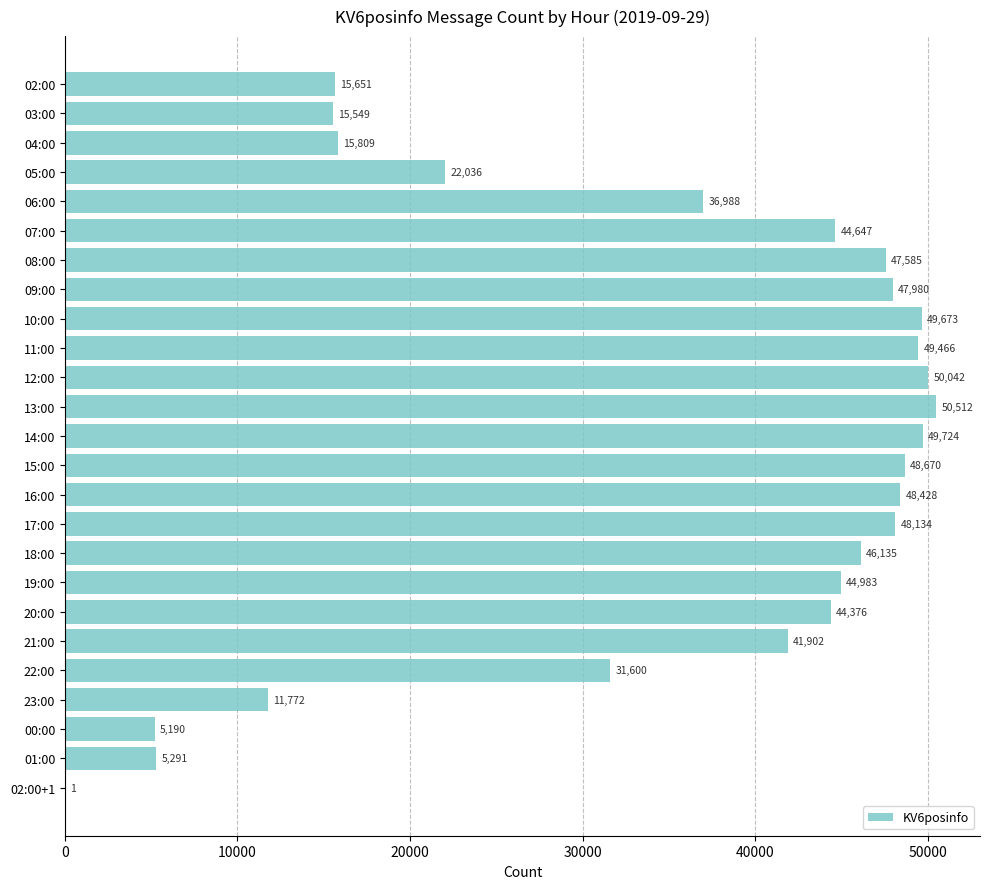

Which category has the highest value across all series?

13:00